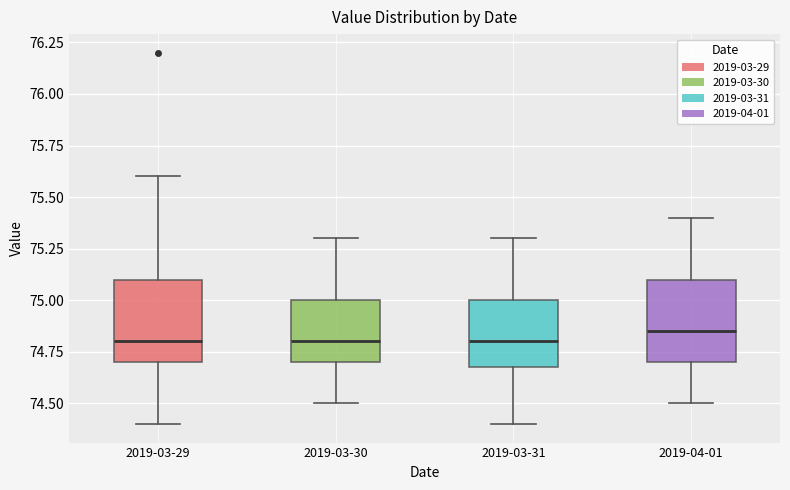

Reading left to right, transcribe this box plot: for each box, give where its median line is, the range the box spans, and where its two whiskers end, as read against the y-axis. The values are not printed on the chart, so give them approximately, as read against the axis.

2019-03-29: median 74.80, box 74.70 to 75.10, whiskers 74.40 to 75.60
2019-03-30: median 74.80, box 74.70 to 75.00, whiskers 74.50 to 75.30
2019-03-31: median 74.80, box 74.70 to 75.00, whiskers 74.40 to 75.30
2019-04-01: median 74.85, box 74.70 to 75.10, whiskers 74.50 to 75.40